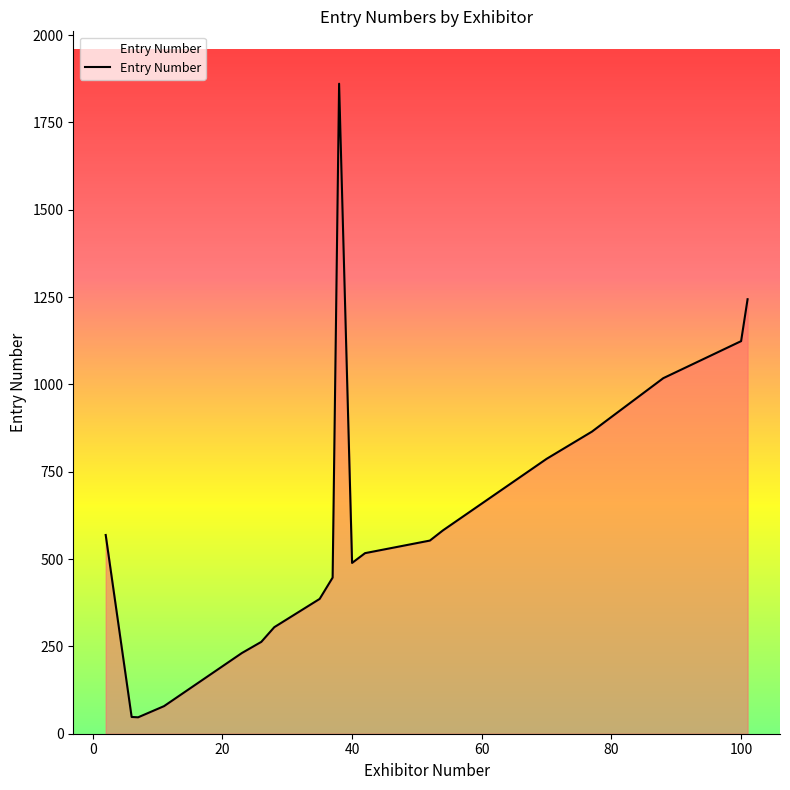

Does the chart display data point markers on the line(s)?

No